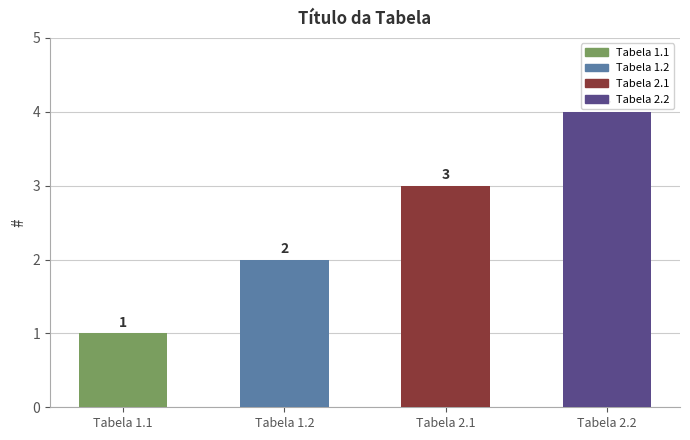

The value at Tabela 2.1 is 1. True or false?

False